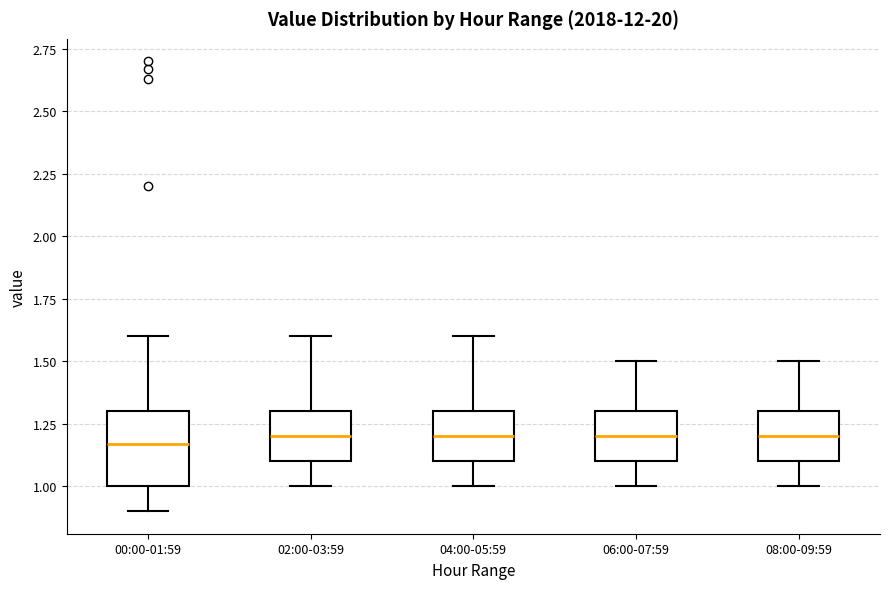

Comparing the boxes themselves (not the whiskers), which one is the tallest?

00:00-01:59